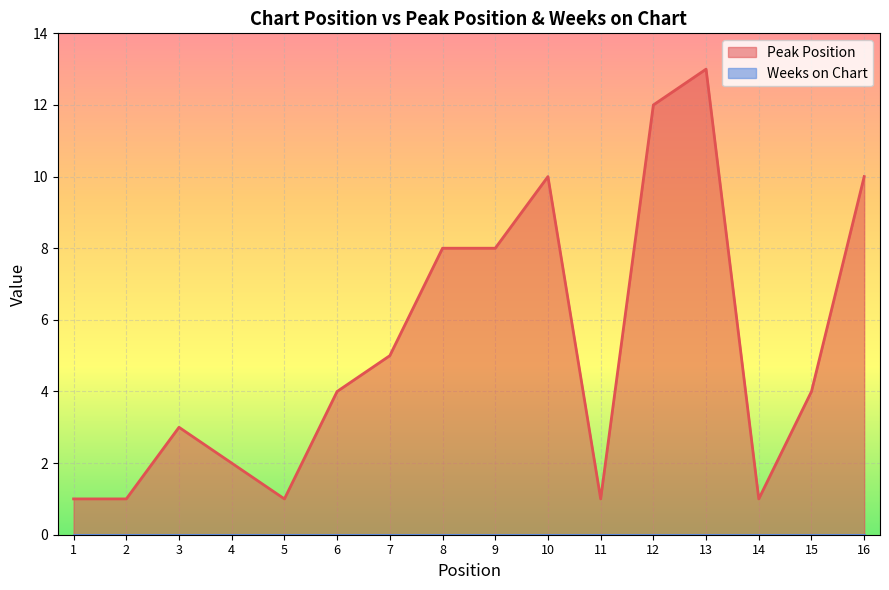

List the labels in order of value, largest first.

13, 12, 10, 16, 8, 9, 7, 6, 15, 3, 4, 1, 2, 5, 11, 14